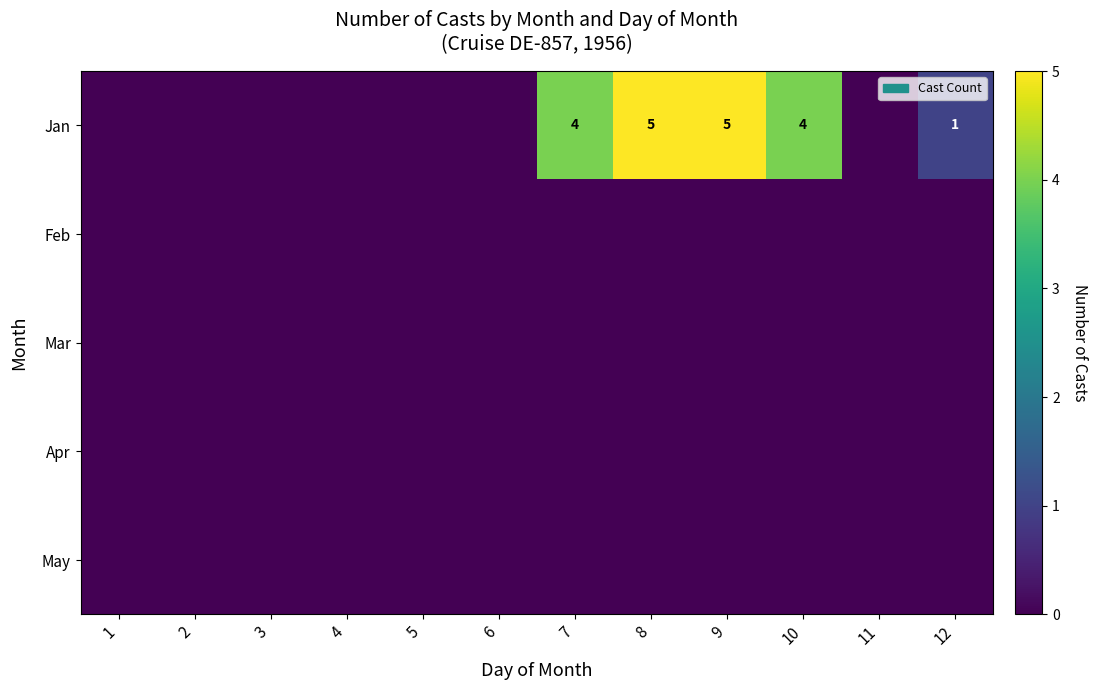

Between 7 and 2, which is larger?

7